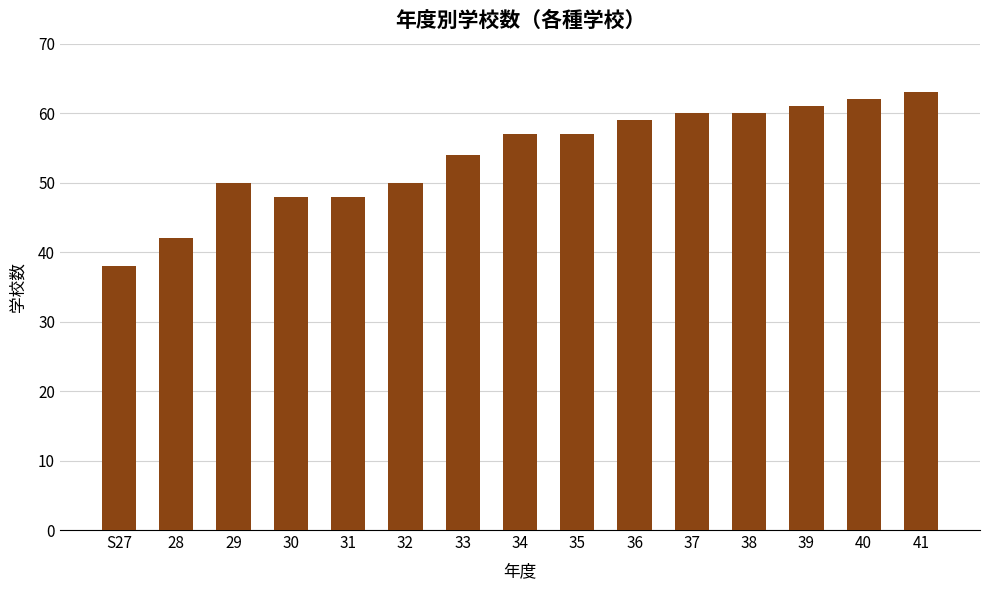

What is the sum of the values at 30 and 32?

98